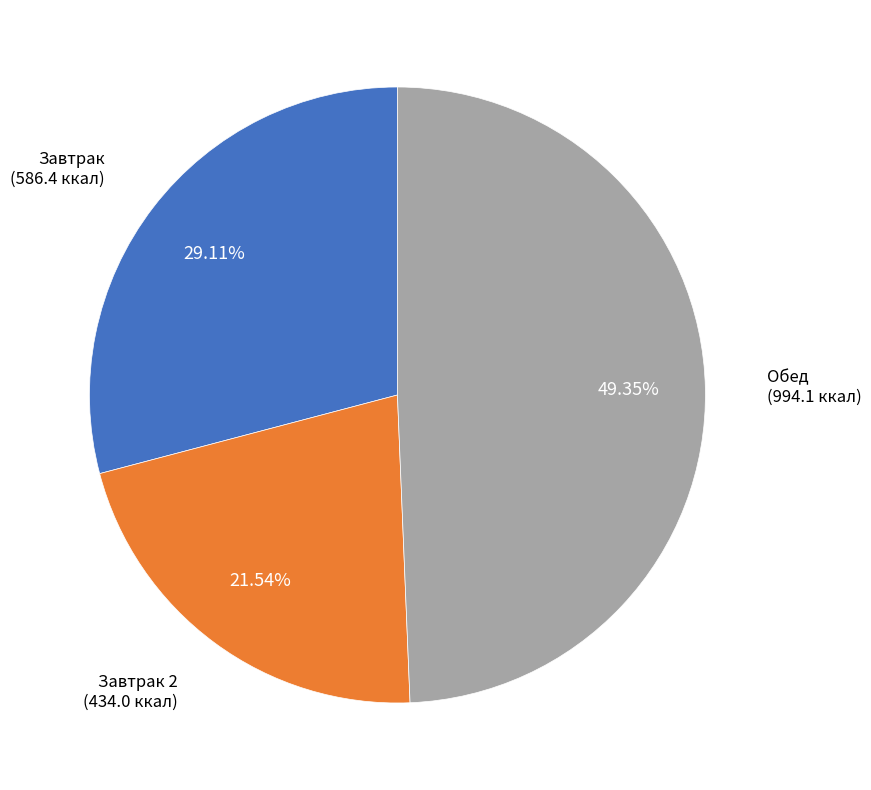

Between Завтрак 2 and Завтрак, which is larger?

Завтрак